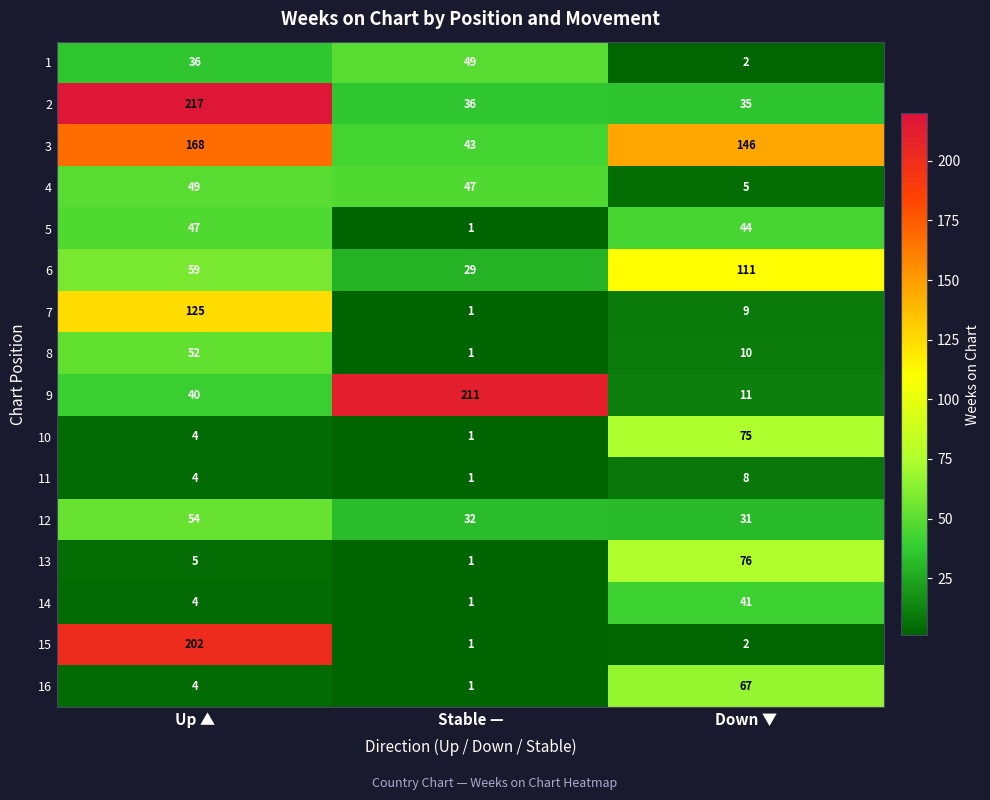

What is the average value of the 6 series?

66